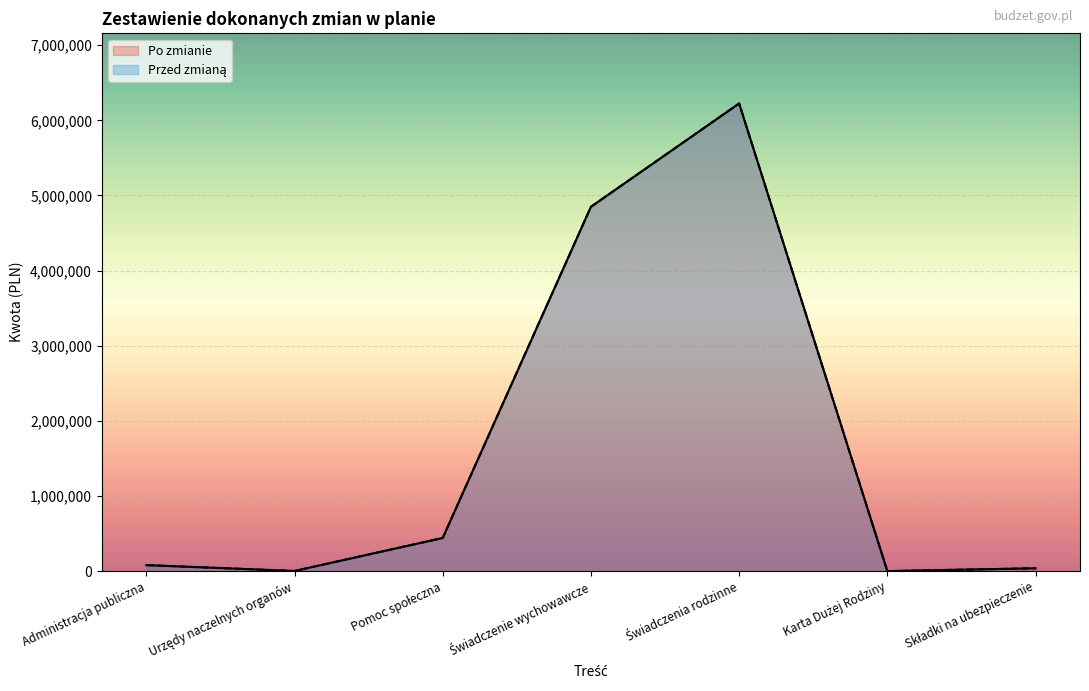

Where is the first local maximum for Przed zmianą?

Świadczenia rodzinne